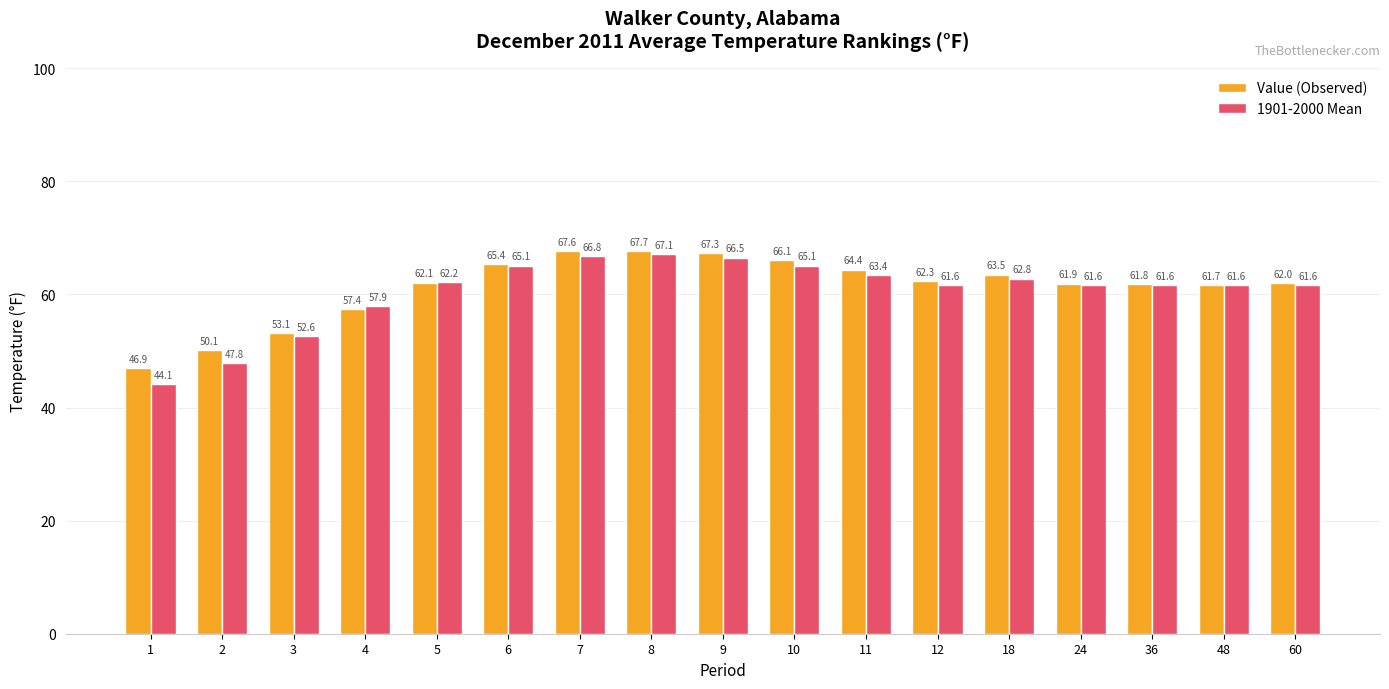

What is the value of the Value (Observed) bar at the 7th from the left?

67.6